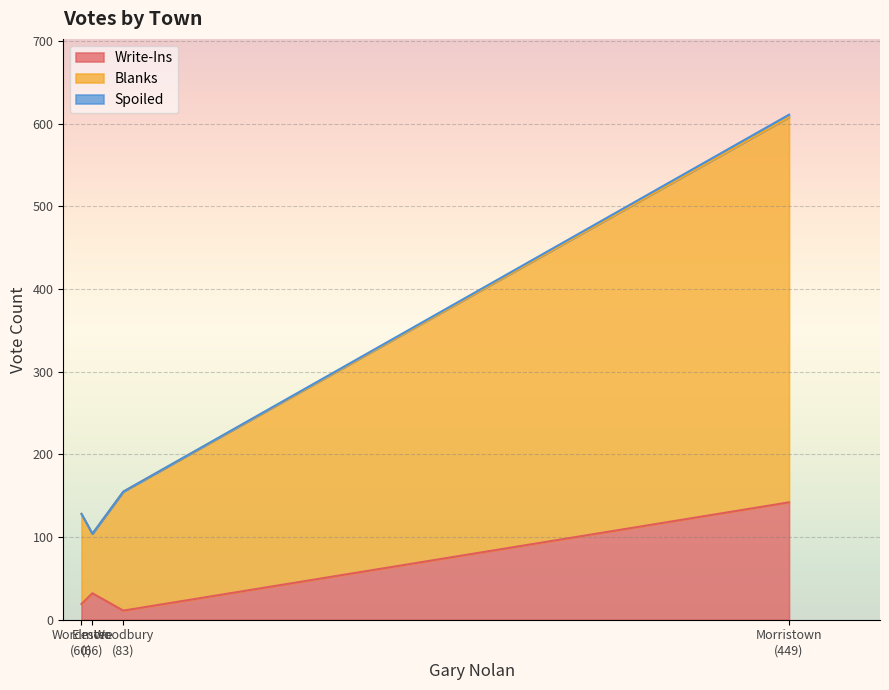

Which series has the widest spread of values?

Blanks